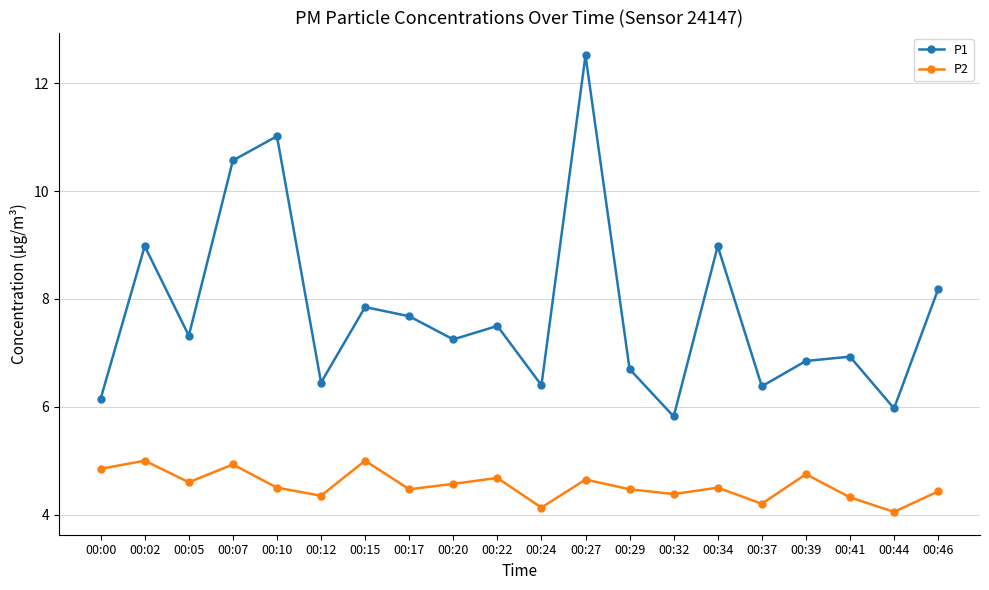

Which series has the largest range (max minus min)?

P1